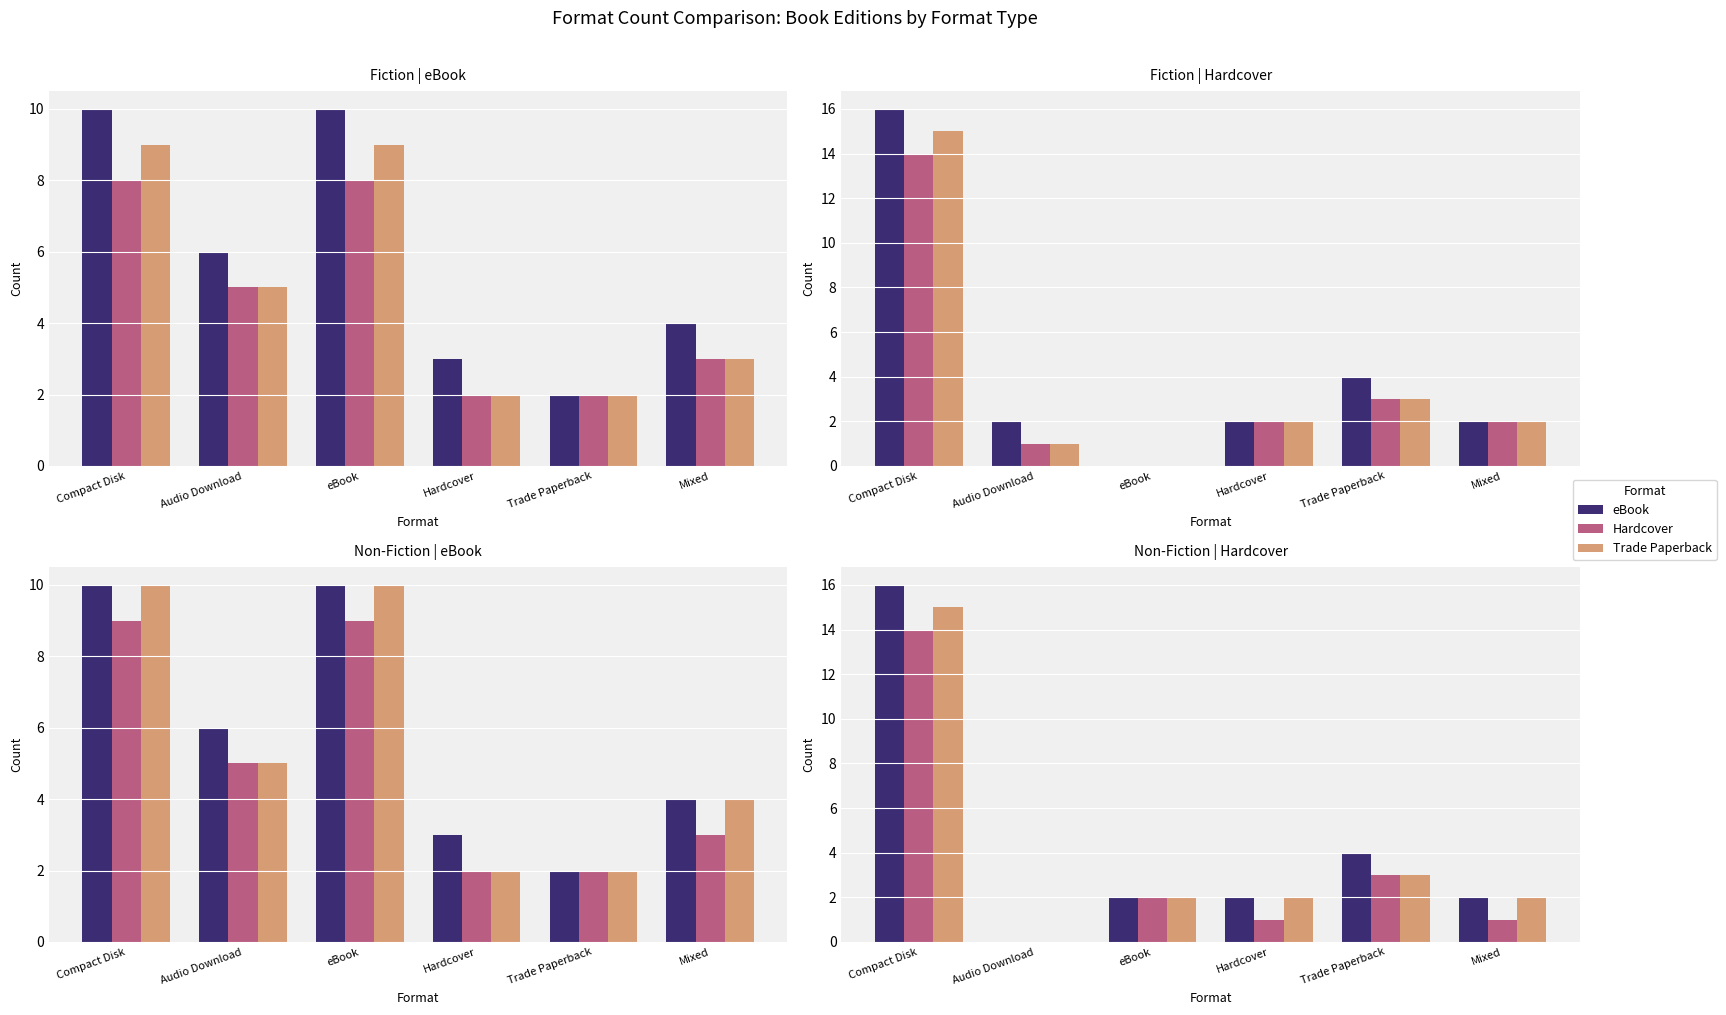

What is the value of the Hardcover bar at the 3rd from the left?

2